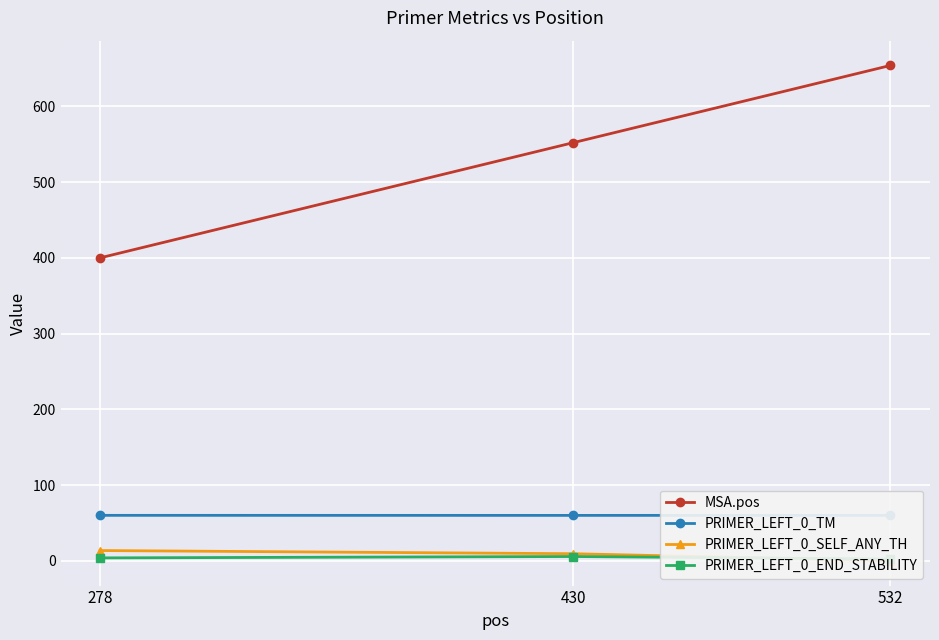

Is it true that PRIMER_LEFT_0_END_STABILITY equals 6.0 at 278?

False